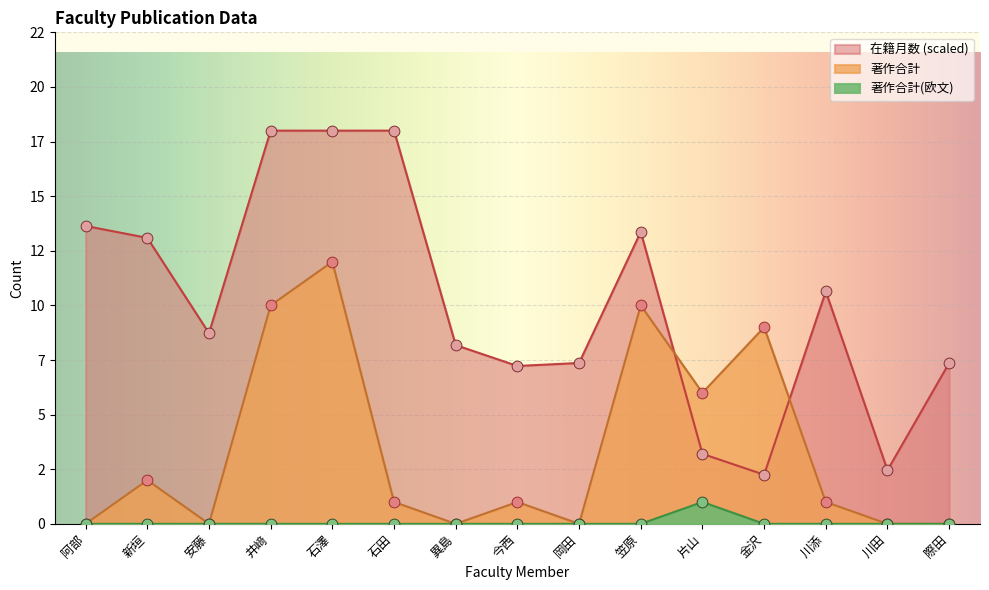

Which series has the widest spread of Y values?

在籍月数